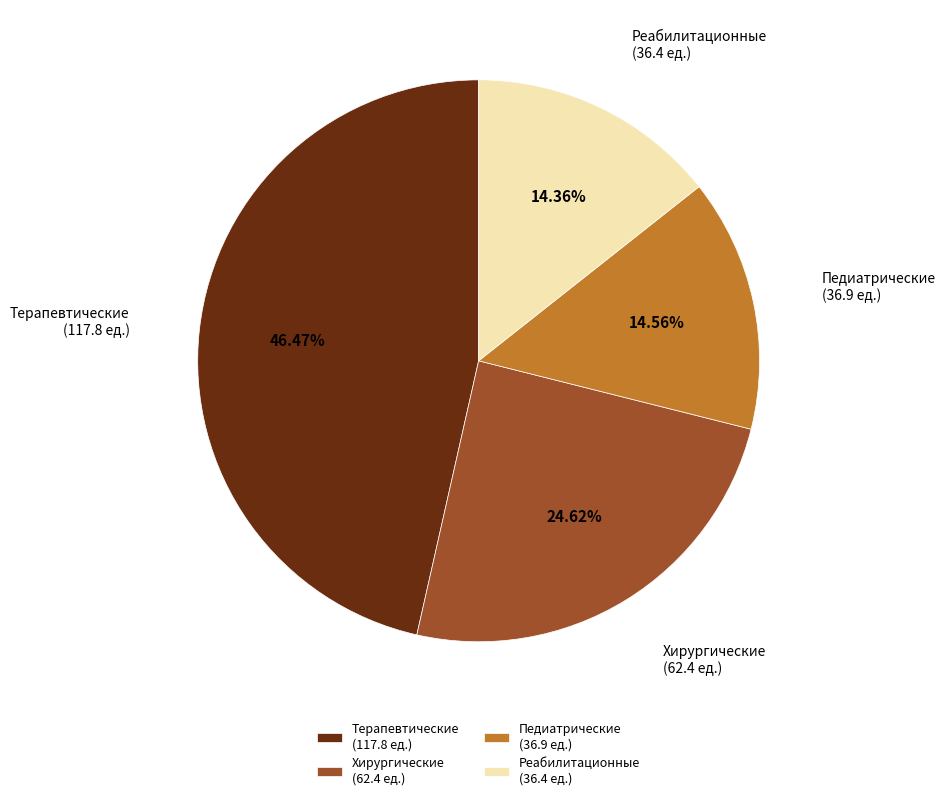

Combined, do Хирургические (62.4 ед.) and Реабилитационные (36.4 ед.) account for over 50%?

No